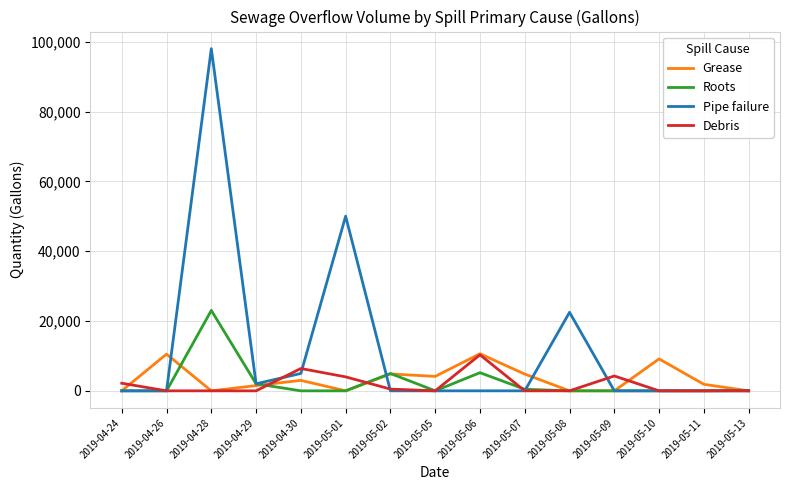

At which category does the chart reach its peak across all series?

2019-04-28